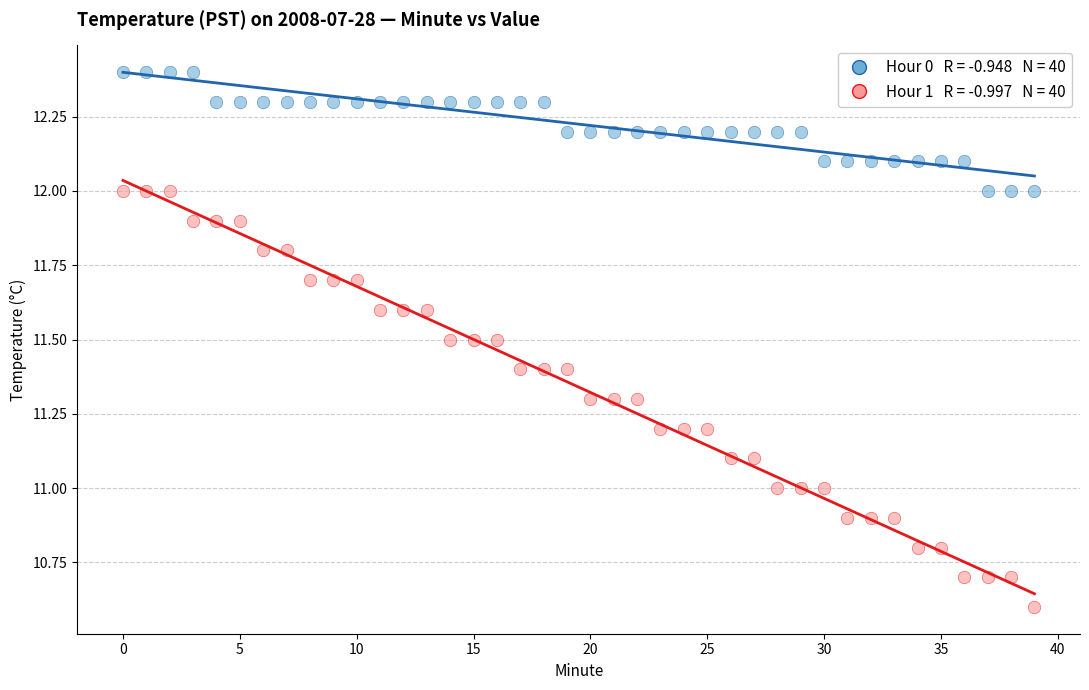

Across all data points, what is the range of Y values (max minus min)?

1.8